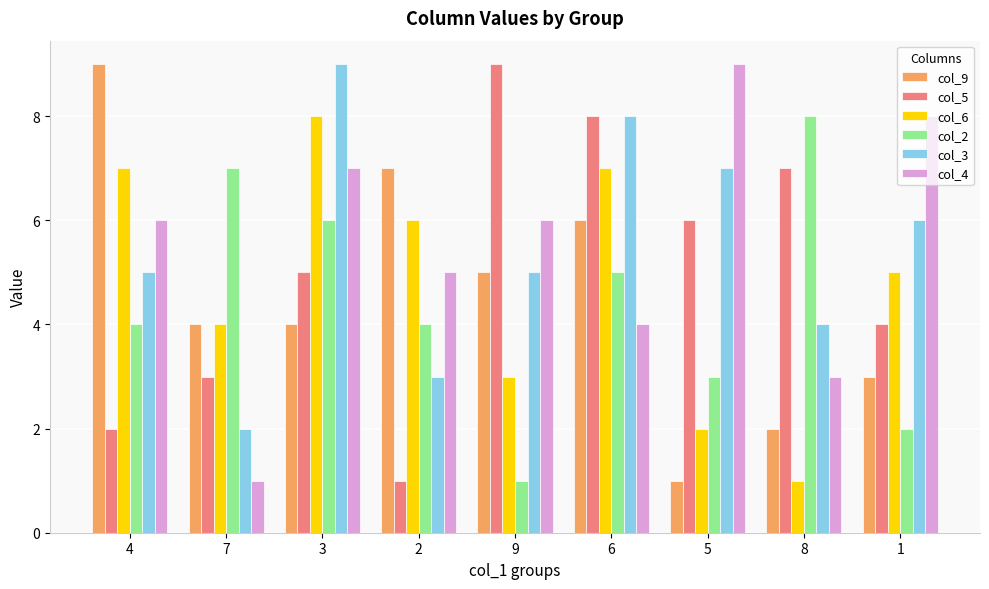

What is the label of the 5th bar from the left?

9